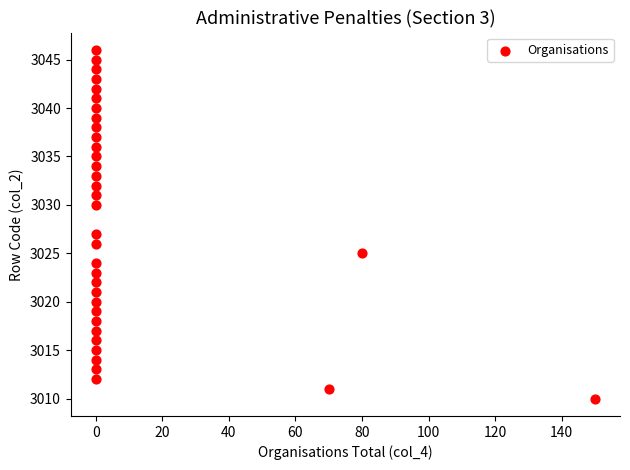

What is the range of X values (max minus min)?

150